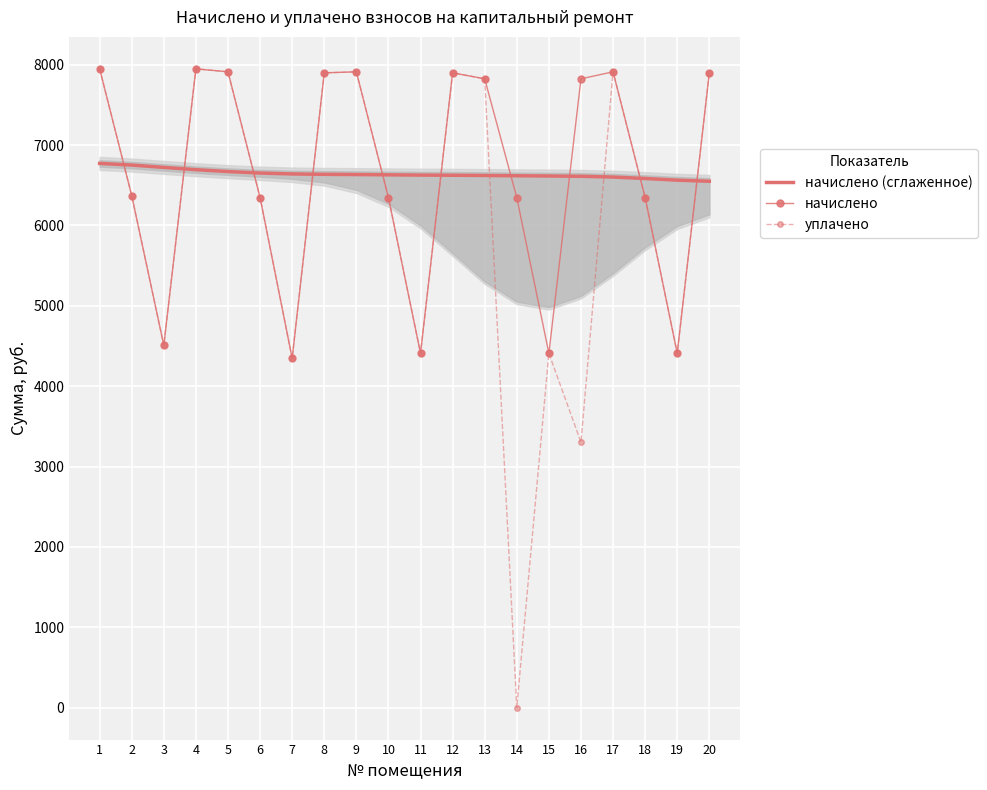

Is it true that уплачено equals 10379.5 at 10?

False